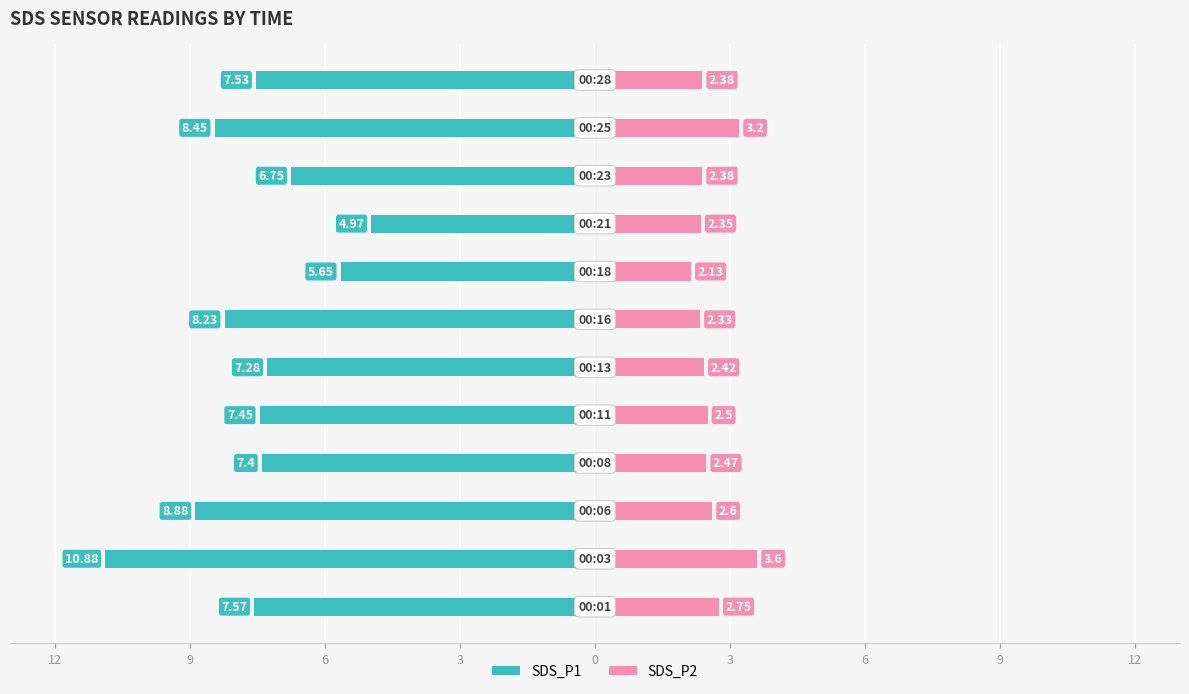

Between 6 and 12, which is larger?

12